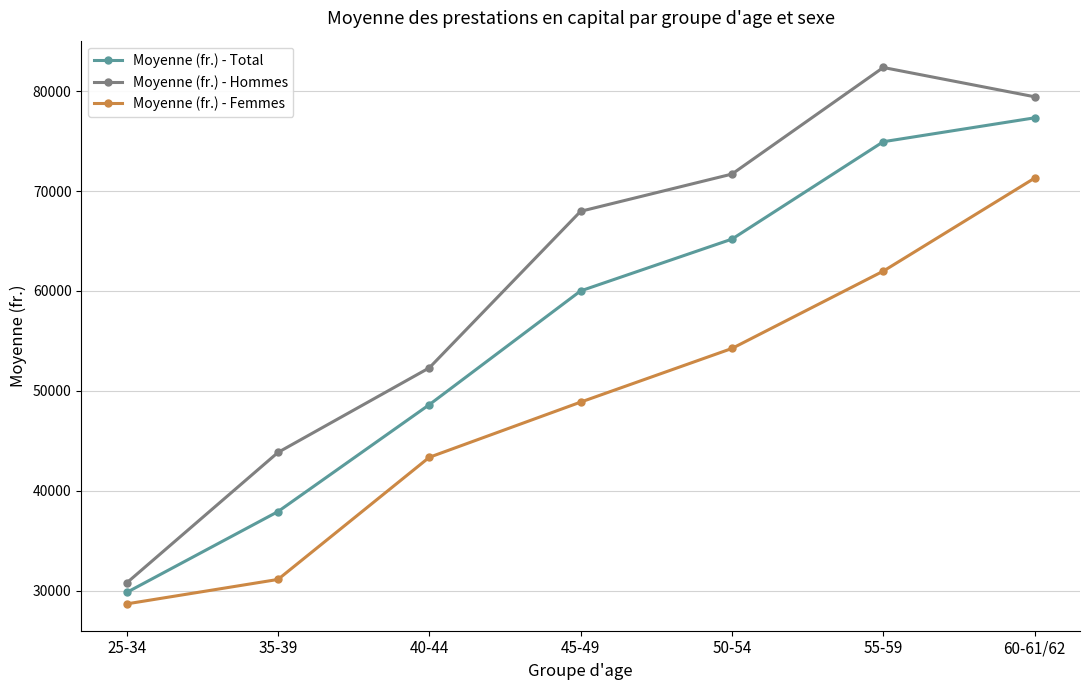

What is the difference between the highest and lowest values at 60-61/62?

8147.3